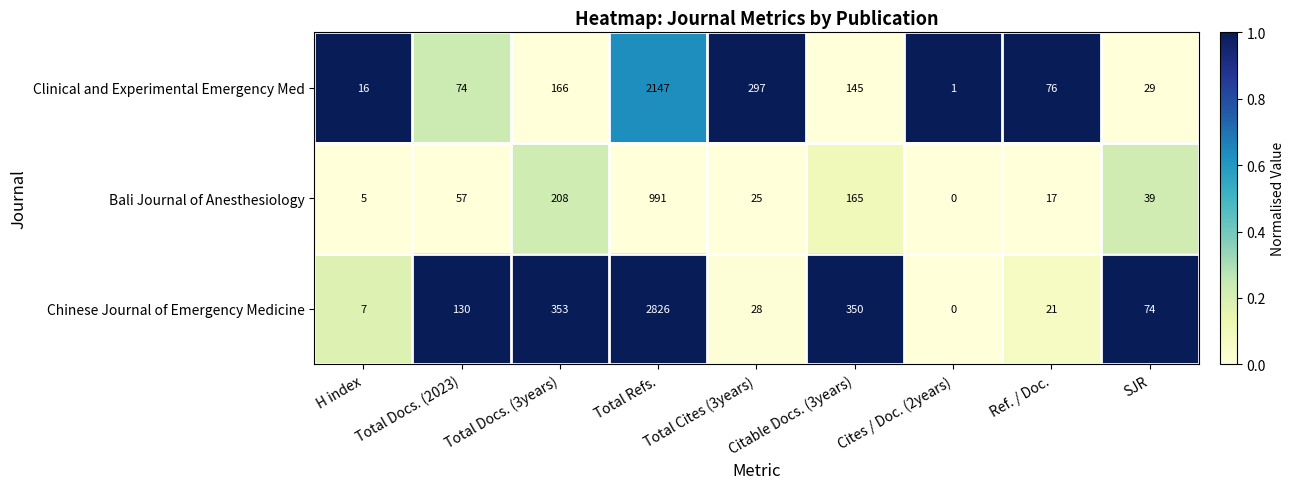

What is the approximate value of Bali Journal of Anesthesiology at Total Docs. (2023), to the nearest 10?

60